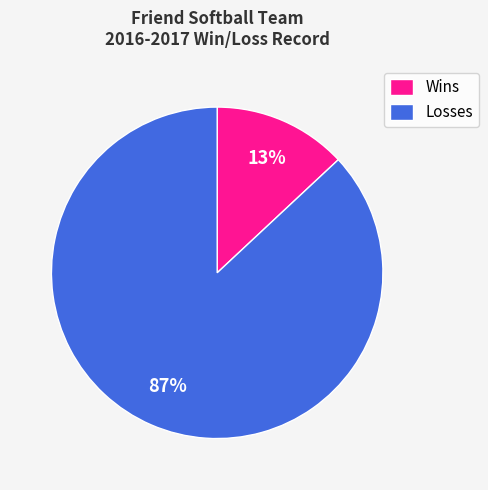

Which slice is the largest?

Losses